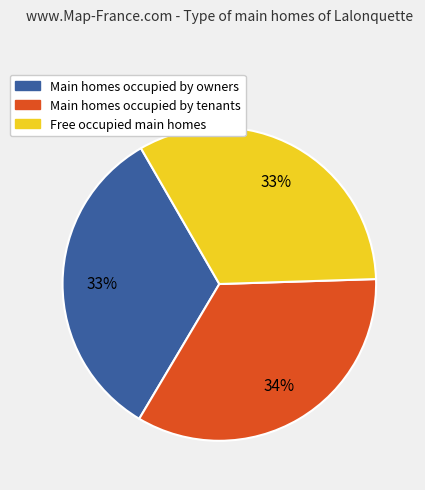

Is there any slice that represents more than half of the pie?

No